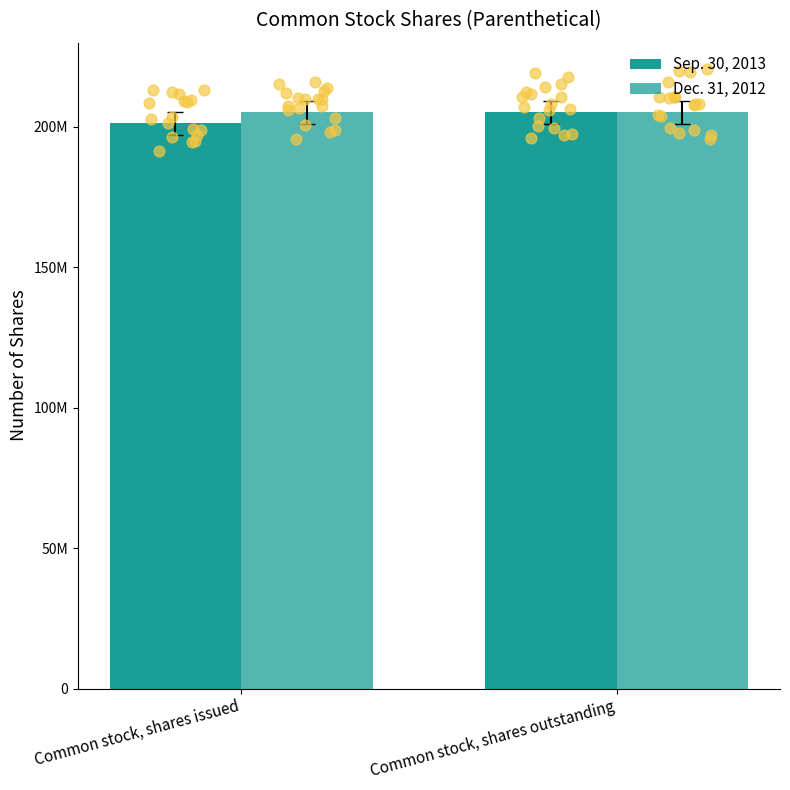

Is the value of Sep. 30, 2013 at Common stock, shares outstanding greater than the value of Dec. 31, 2012 at Common stock, shares issued?

No